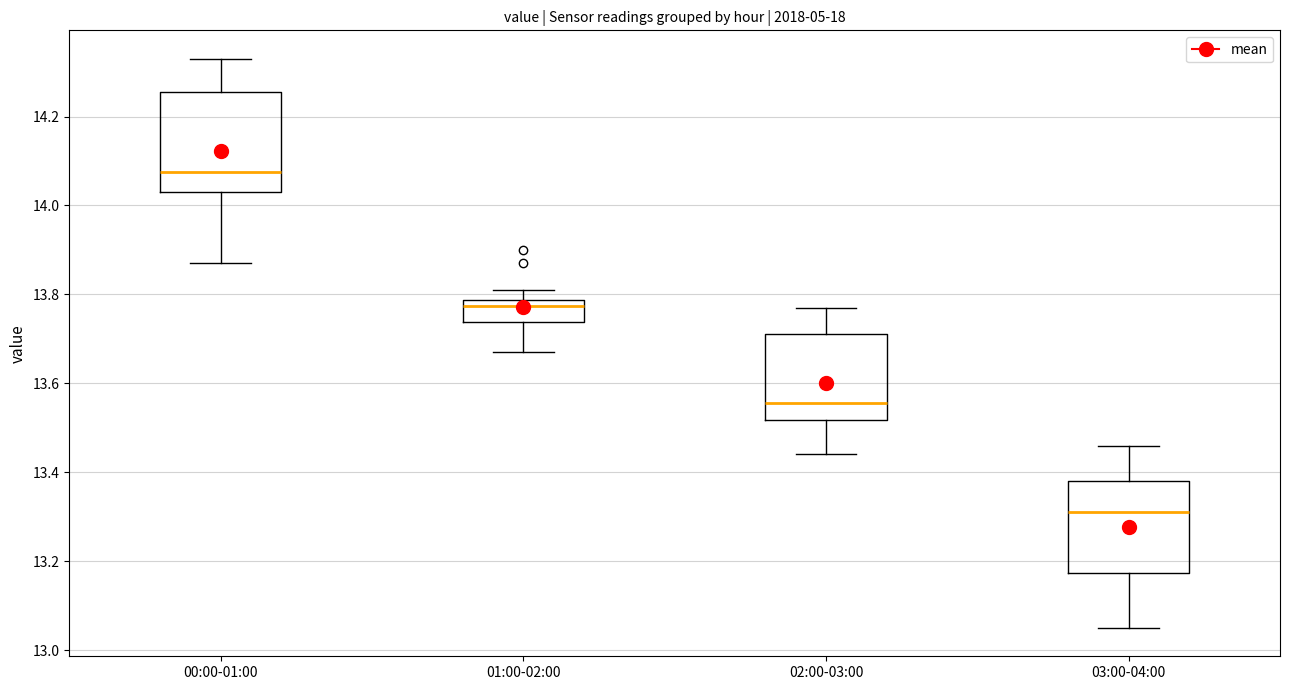

Reading left to right, read every box against the y-axis: the position of its median line, the range the box covers, and the ends of its whiskers. The values are not printed on the chart, so give them approximately, as read against the axis.

00:00-01:00: median 14.08, box 14.04 to 14.26, whiskers 13.88 to 14.34
01:00-02:00: median 13.78 (just below the box's upper edge), box 13.74 to 13.78, whiskers 13.68 to 13.82
02:00-03:00: median 13.56, box 13.52 to 13.72, whiskers 13.44 to 13.78
03:00-04:00: median 13.32, box 13.18 to 13.38, whiskers 13.06 to 13.46